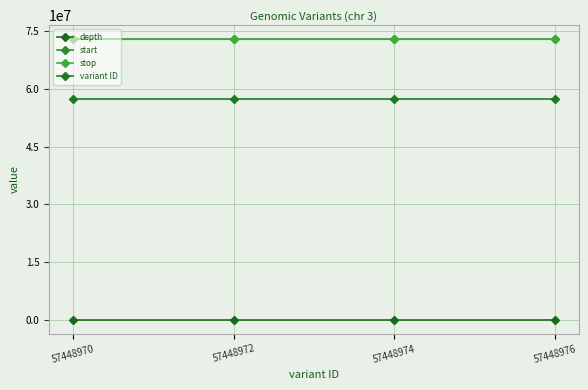

How many lines are shown in the chart?

4